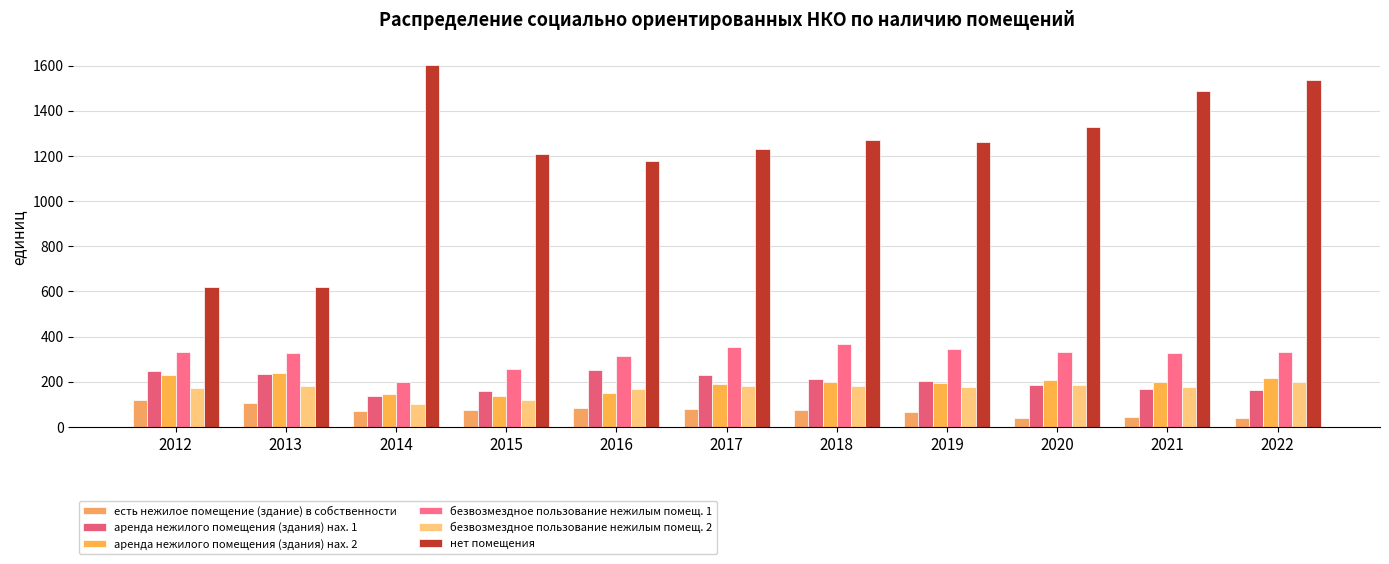

What is the sum of all безвозмездное пользование нежилым помещ. 1 values?

3488